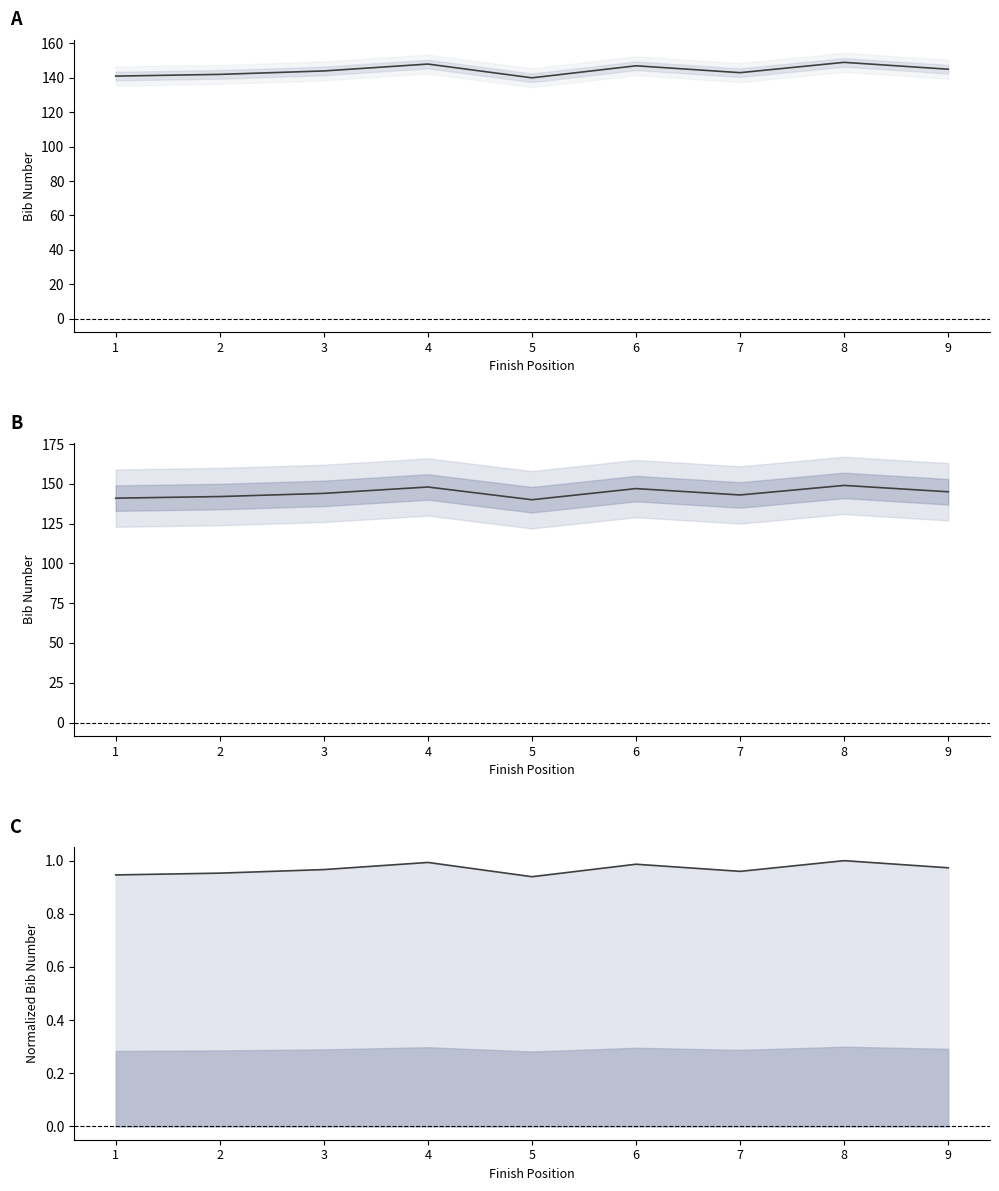

Where is the data nearest to the value 0?

5